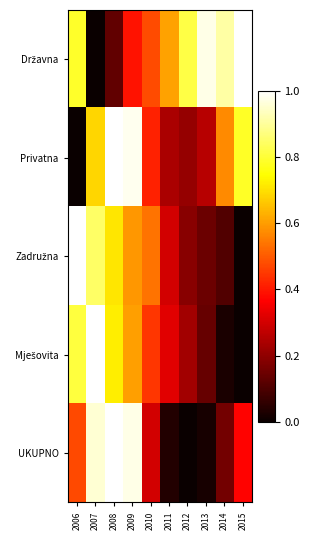

Which category has the highest value across all series?

2015